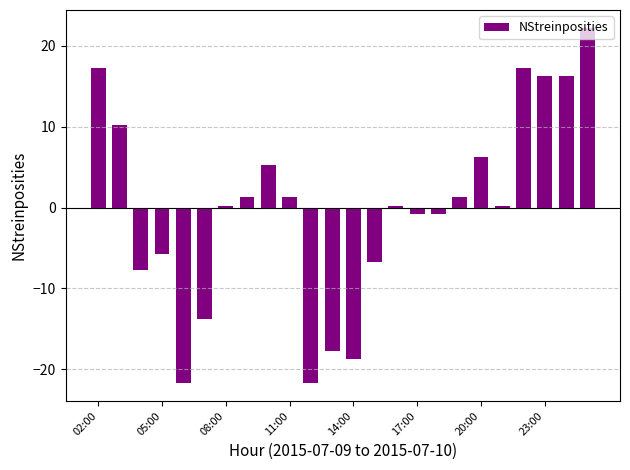

What is the difference between the maximum and second lowest values?

44.0